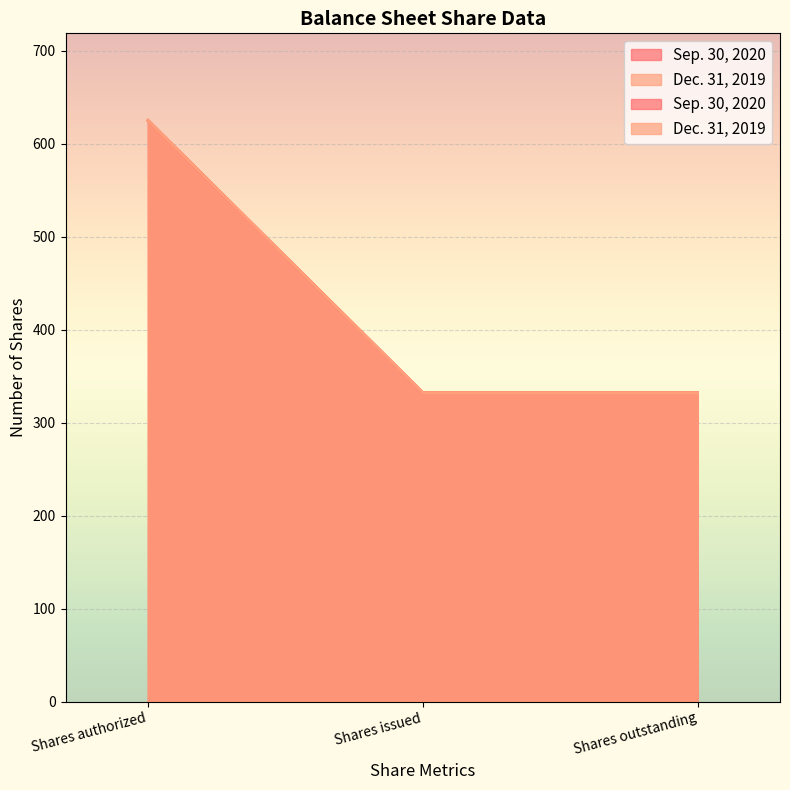

What is the value of the Sep. 30, 2020 point at the 3rd from the left?

332.3